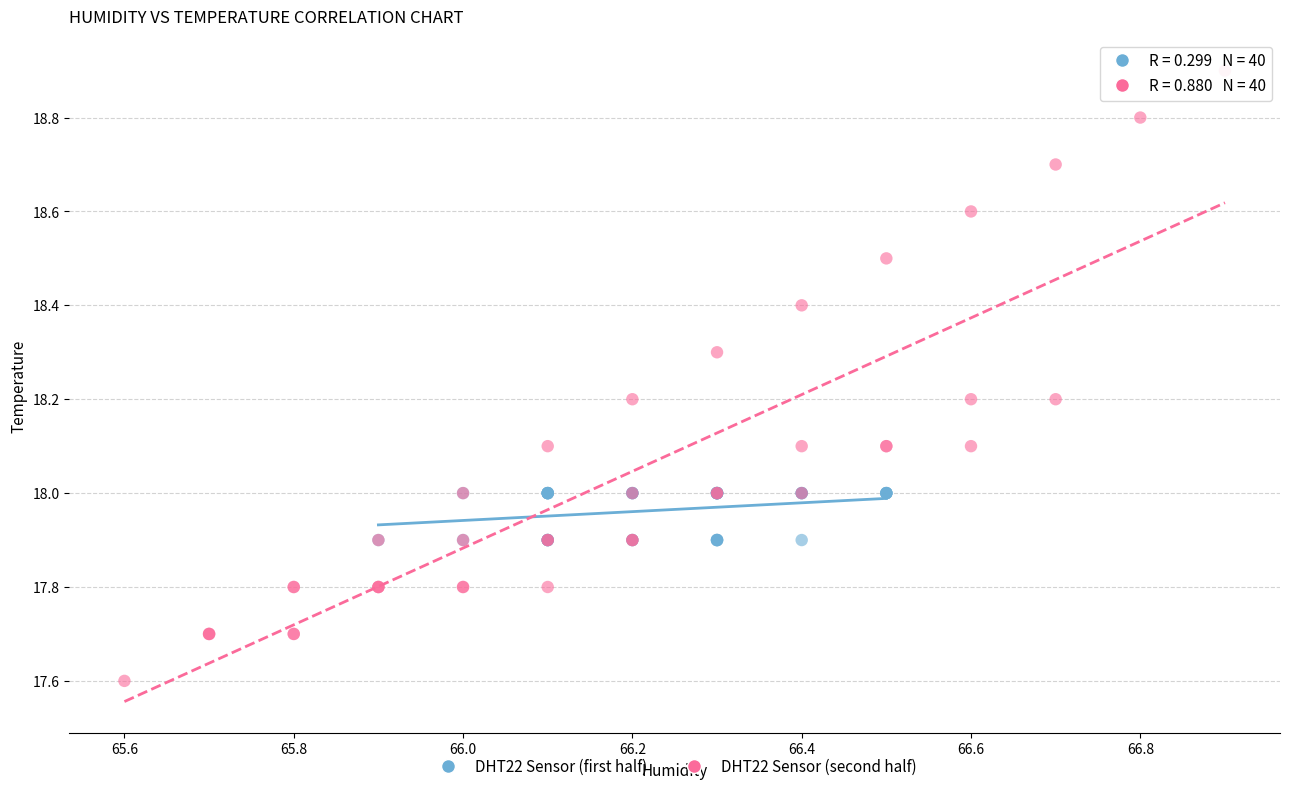

Which series has the widest spread of Y values?

DHT22 Sensor (second half)